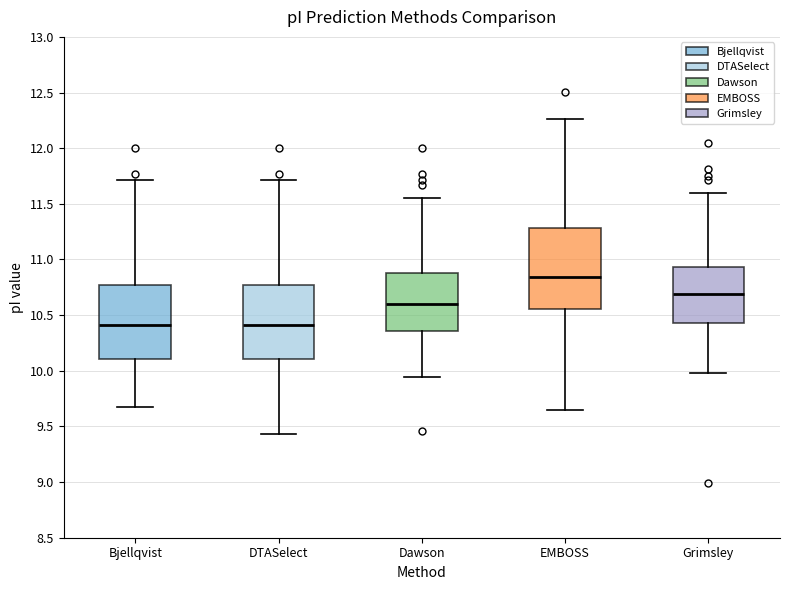

Reading left to right, read every box against the y-axis: the position of its median line, the range the box covers, and the ends of its whiskers. The values are not printed on the chart, so give them approximately, as read against the axis.

Bjellqvist: median 10.40, box 10.10 to 10.75, whiskers 9.70 to 11.70
DTASelect: median 10.40, box 10.10 to 10.75, whiskers 9.45 to 11.70
Dawson: median 10.60, box 10.35 to 10.90, whiskers 9.95 to 11.55
EMBOSS: median 10.85, box 10.55 to 11.30, whiskers 9.65 to 12.25
Grimsley: median 10.70, box 10.45 to 10.95, whiskers 10.00 to 11.60